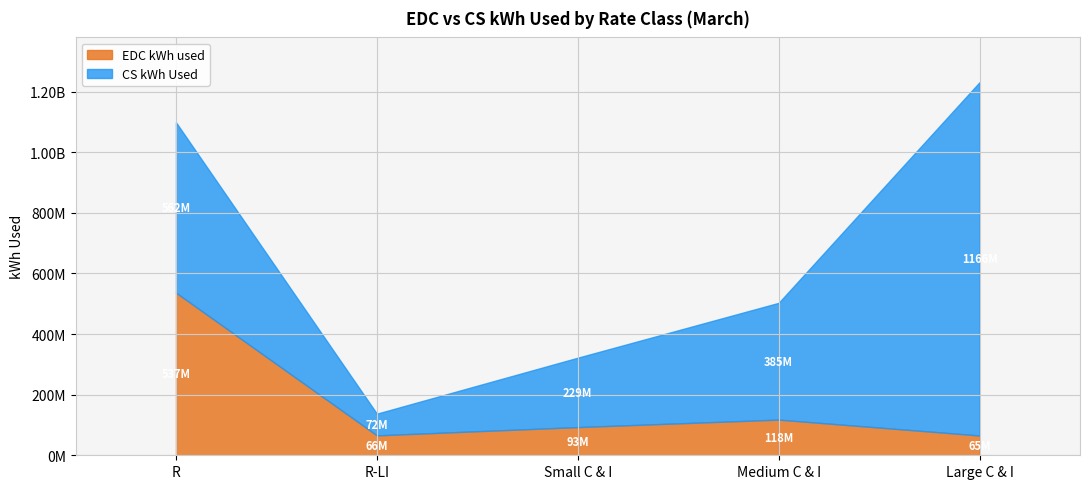

How many interior local valleys does the CS kWh Used series have?

1